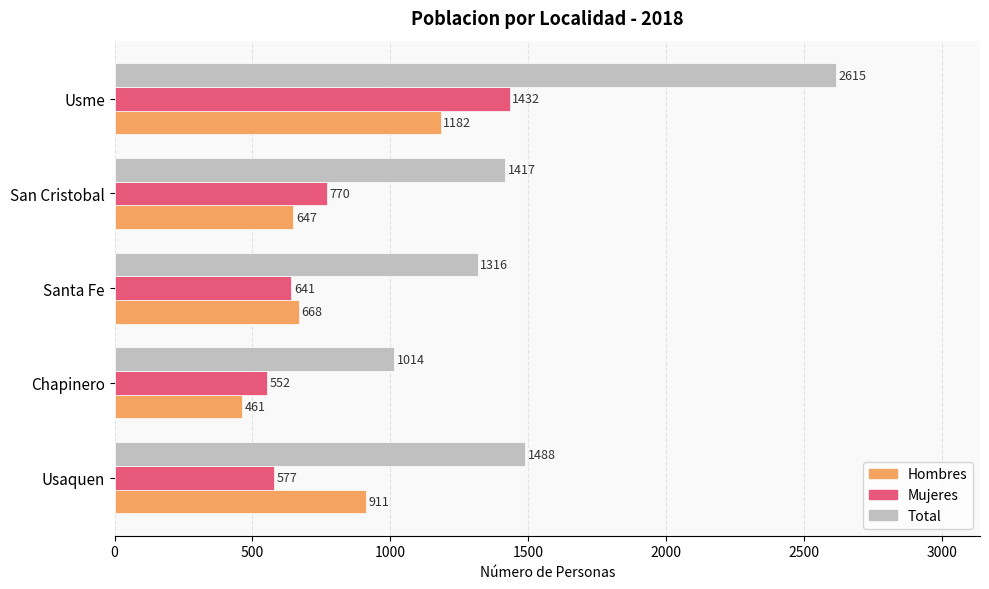

How many data points in Total are less than 1417?

2